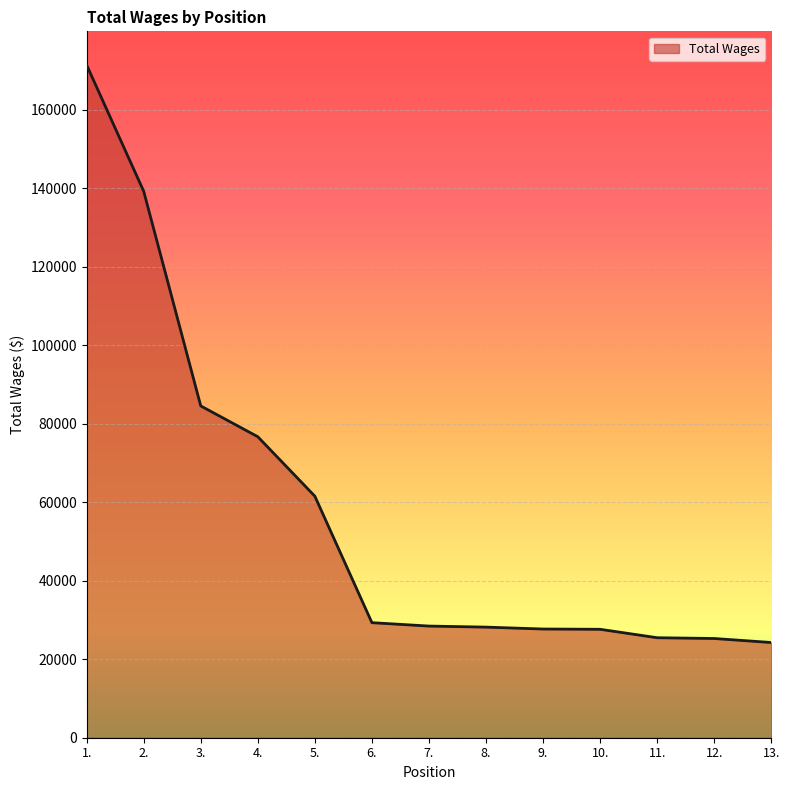

What is the sum of the values at 2. and 3.?

223701